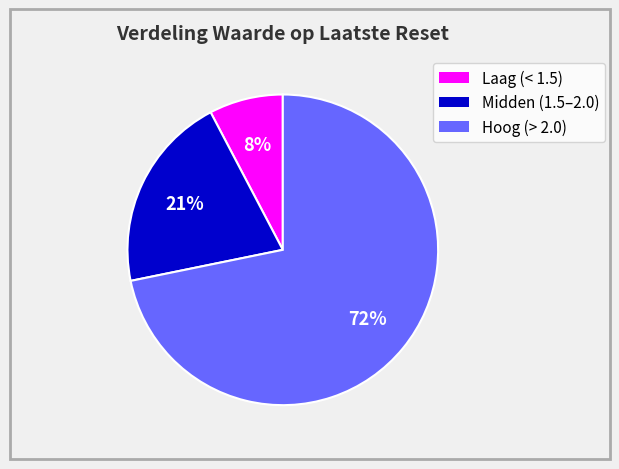

To the nearest percent, what is the average slice percentage?

33%